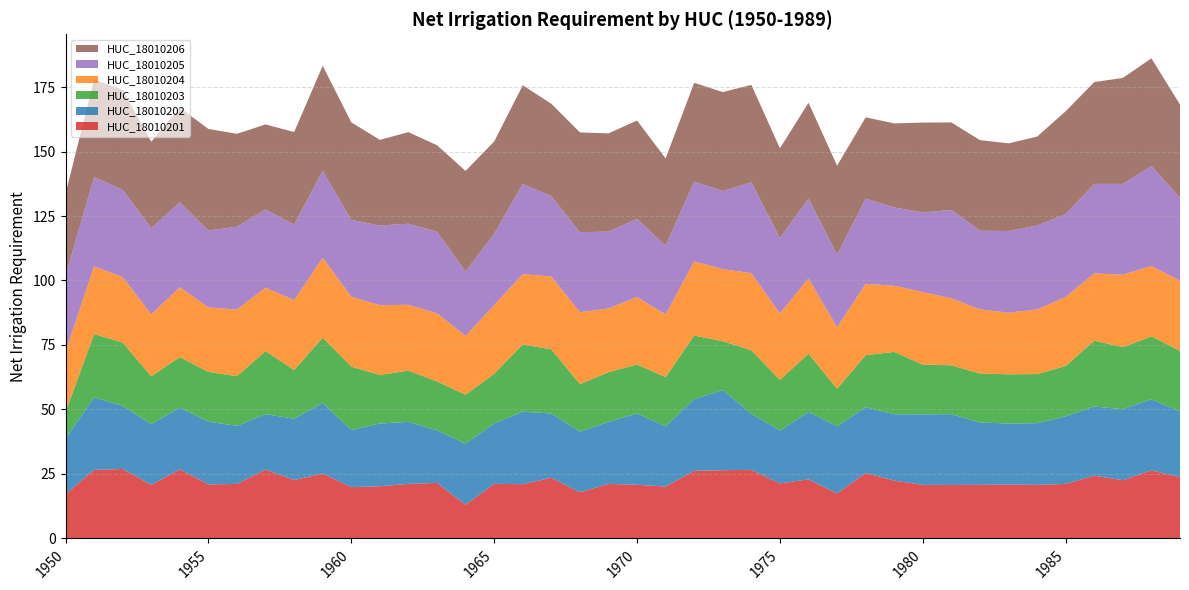

Reading left to right, transcribe all the data shown in this chart.

HUC_18010201: 1950=17.1	1951=26.6	1952=26.9	1953=20.8	1954=26.8	1955=21.0	1956=21.1	1957=26.7	1958=22.7	1959=25.2	1960=19.9	1961=20.2	1962=21.2	1963=21.5	1964=13.1	1965=21.2	1966=21.1	1967=23.5	1968=17.9	1969=21.1	1970=20.8	1971=20.1	1972=26.2	1973=26.5	1974=26.6	1975=21.3	1976=22.9	1977=17.4	1978=25.4	1979=22.4	1980=20.8	1981=20.7	1982=20.8	1983=20.9	1984=20.8	1985=21.1	1986=24.3	1987=22.6	1988=26.4	1989=23.7
HUC_18010202: 1950=21.7	1951=28.1	1952=24.5	1953=23.6	1954=23.9	1955=24.3	1956=22.5	1957=21.4	1958=23.8	1959=27.4	1960=22.2	1961=24.3	1962=24.0	1963=20.4	1964=23.7	1965=23.4	1966=28.1	1967=24.9	1968=23.5	1969=24.1	1970=27.6	1971=23.3	1972=27.8	1973=31.0	1974=21.8	1975=20.5	1976=26.1	1977=26.1	1978=25.5	1979=25.7	1980=27.4	1981=27.5	1982=24.2	1983=23.7	1984=23.9	1985=26.2	1986=26.8	1987=27.5	1988=27.6	1989=25.5
HUC_18010203: 1950=10.2	1951=24.6	1952=24.5	1953=18.5	1954=19.6	1955=19.3	1956=19.2	1957=24.5	1958=18.9	1959=25.3	1960=24.5	1961=18.8	1962=19.9	1963=19.0	1964=18.9	1965=19.3	1966=26.0	1967=24.9	1968=18.4	1969=19.3	1970=19.0	1971=19.1	1972=24.7	1973=19.0	1974=24.6	1975=19.7	1976=22.6	1977=14.6	1978=20.2	1979=24.2	1980=19.3	1981=19.0	1982=19.0	1983=19.1	1984=19.0	1985=19.5	1986=25.5	1987=24.1	1988=24.4	1989=23.5
HUC_18010204: 1950=23.4	1951=26.2	1952=25.4	1953=24.0	1954=27.1	1955=25.0	1956=25.8	1957=24.6	1958=27.1	1959=31.0	1960=27.1	1961=27.0	1962=25.5	1963=26.4	1964=22.8	1965=26.6	1966=27.2	1967=28.2	1968=27.9	1969=24.7	1970=26.1	1971=24.3	1972=28.7	1973=27.9	1974=29.9	1975=25.7	1976=29.1	1977=23.8	1978=27.6	1979=25.6	1980=28.1	1981=26.0	1982=24.9	1983=23.9	1984=25.0	1985=26.7	1986=26.1	1987=28.0	1988=27.3	1989=27.2
HUC_18010205: 1950=29.6	1951=34.6	1952=33.8	1953=33.4	1954=32.9	1955=29.8	1956=32.1	1957=30.3	1958=29.3	1959=33.7	1960=29.7	1961=30.9	1962=31.4	1963=31.7	1964=25.0	1965=27.6	1966=35.0	1967=31.1	1968=31.0	1969=29.8	1970=30.3	1971=26.7	1972=30.9	1973=30.3	1974=35.2	1975=29.2	1976=31.0	1977=28.2	1978=33.0	1979=30.4	1980=30.9	1981=34.3	1982=30.5	1983=31.7	1984=32.5	1985=32.2	1986=34.7	1987=35.2	1988=38.8	1989=32.1
HUC_18010206: 1950=31.6	1951=37.9	1952=38.7	1953=33.5	1954=36.7	1955=39.4	1956=36.0	1957=33.0	1958=35.9	1959=40.7	1960=37.8	1961=33.2	1962=35.5	1963=33.5	1964=39.0	1965=35.8	1966=38.2	1967=35.9	1968=38.7	1969=38.1	1970=38.1	1971=33.8	1972=38.3	1973=38.4	1974=37.7	1975=34.8	1976=37.2	1977=34.5	1978=31.5	1979=32.6	1980=34.8	1981=33.9	1982=35.1	1983=34.0	1984=34.5	1985=39.9	1986=39.4	1987=41.1	1988=41.7	1989=36.1